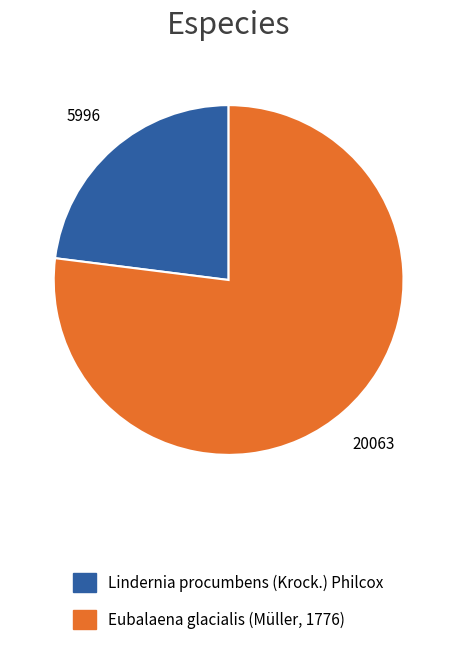

Combined, do Eubalaena glacialis (Müller, 1776) and Lindernia procumbens (Krock.) Philcox account for over 50%?

Yes